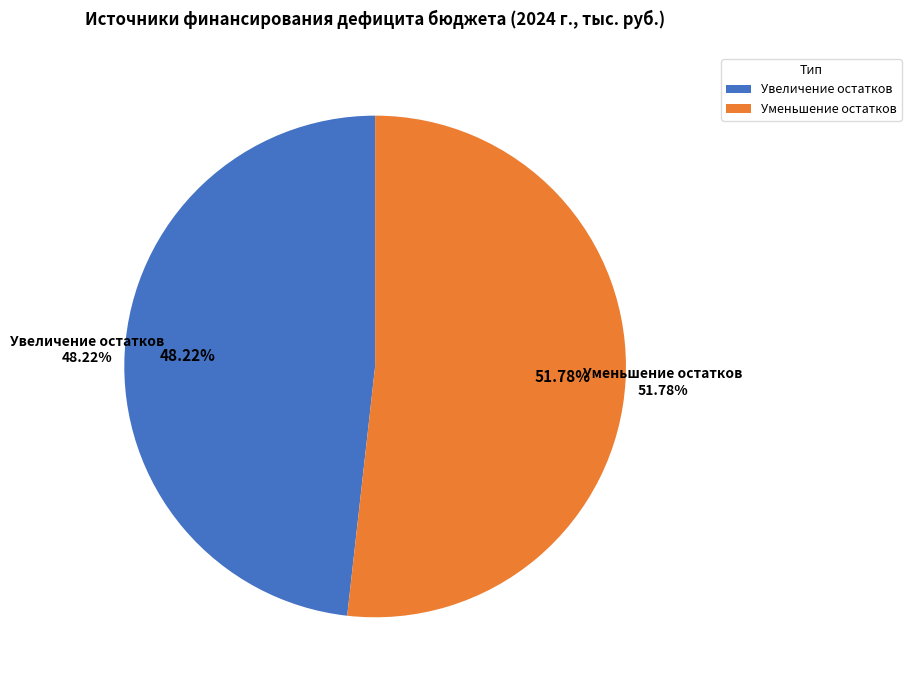

True or false: Увеличение остатков средств бюджетов accounts for 55% of the total.

False